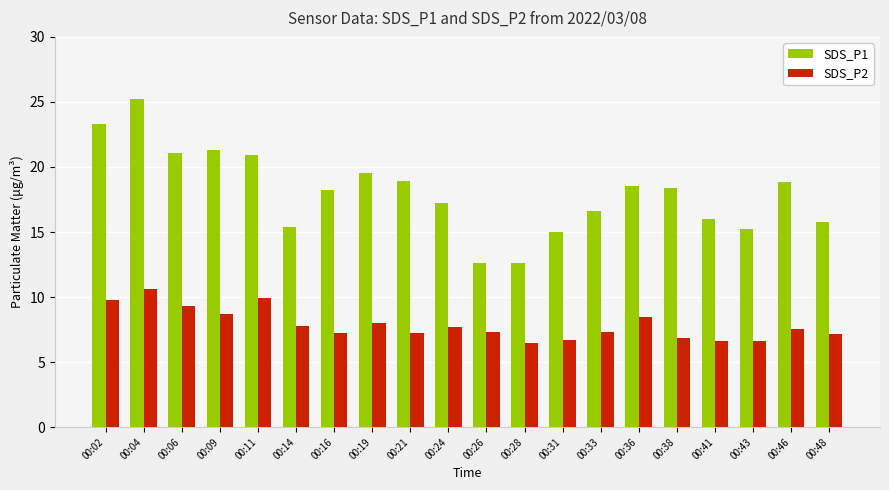

The SDS_P2 series shows 16.4 at 00:06. True or false?

False